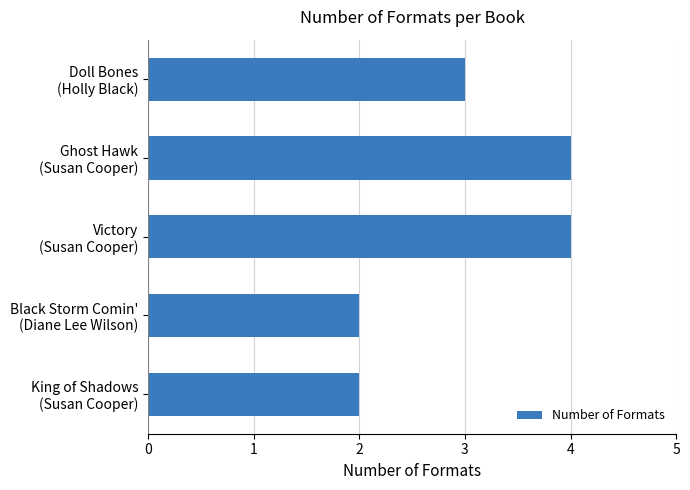

How many values are between 2 and 4?

5